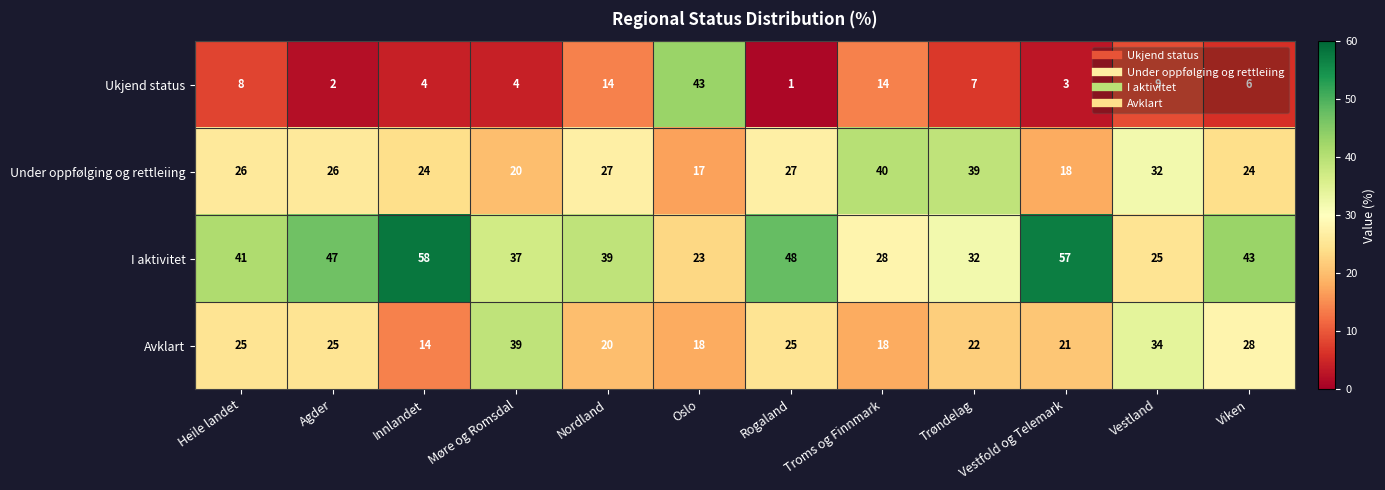

What is the difference between the second highest and second lowest values in the Under oppfølging og rettleiing series?

21